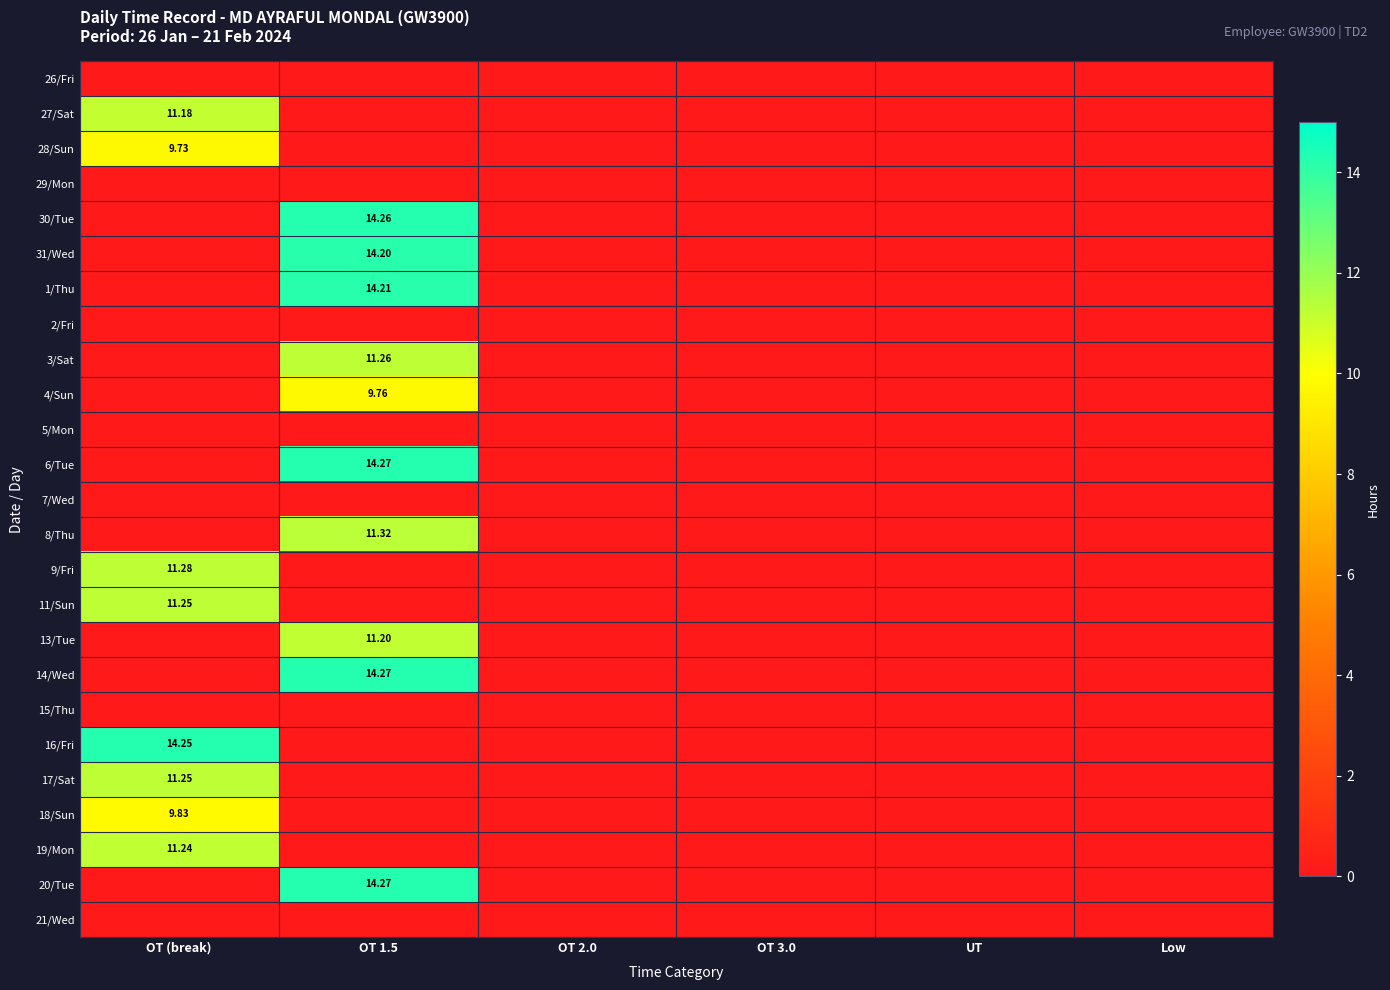

True or false: 27/Sat has a value of -5.3 at OT 3.0.

False